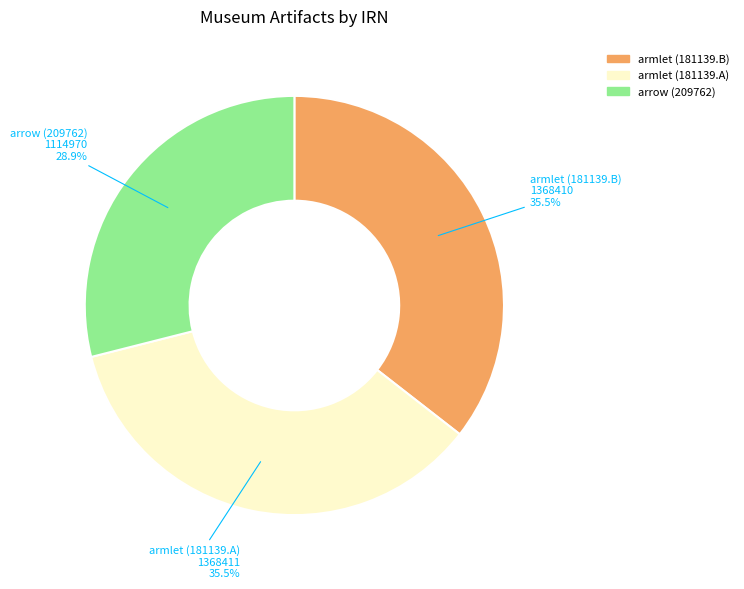

How many slices are in this pie chart?

3